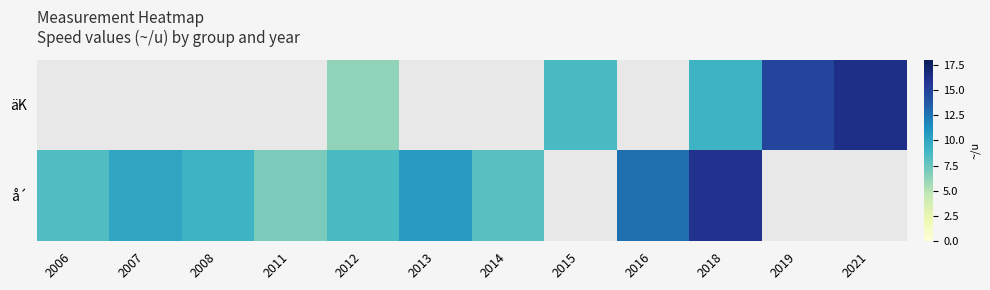

At 2018, list the series in order from smallest to largest.

äK, å´